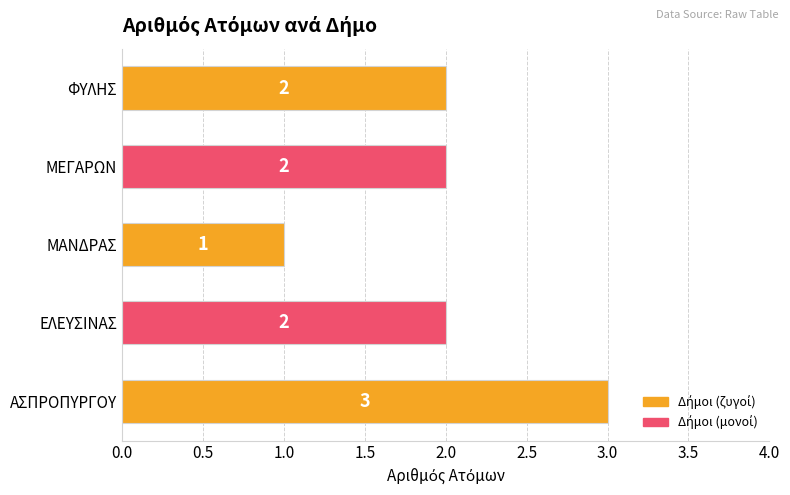

What is the maximum value shown in the chart?

3